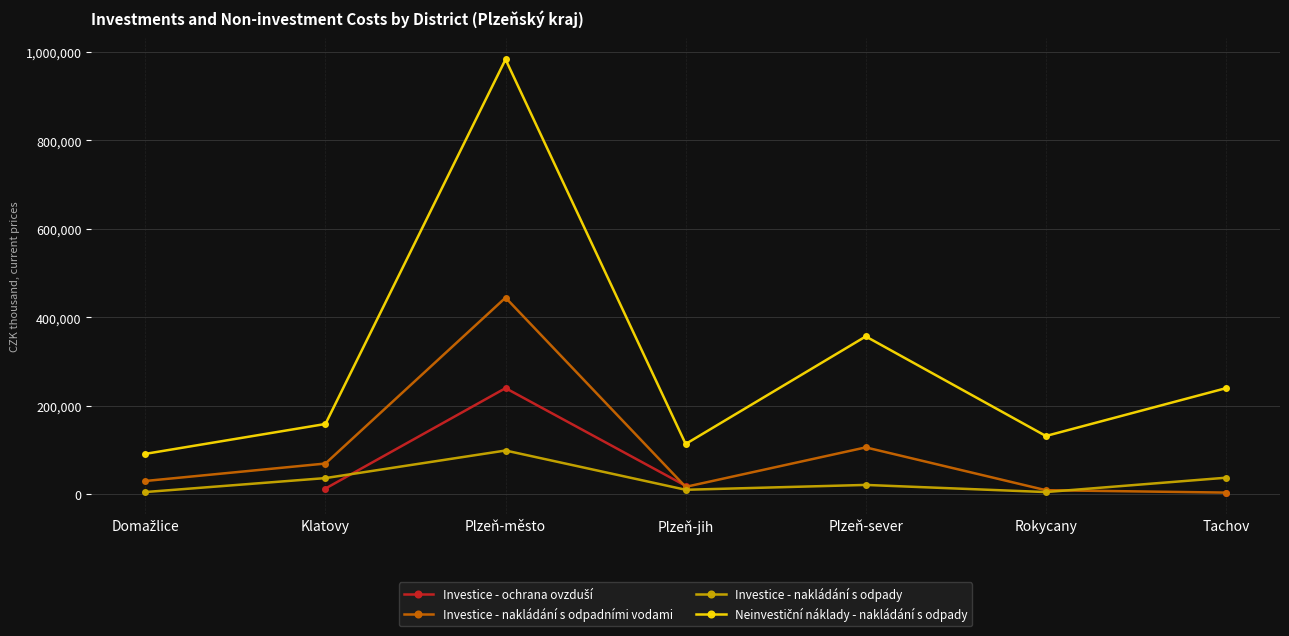

What is the value of the Neinvestiční náklady - nakládání s odpady point at the 4th from the left?

113481.0